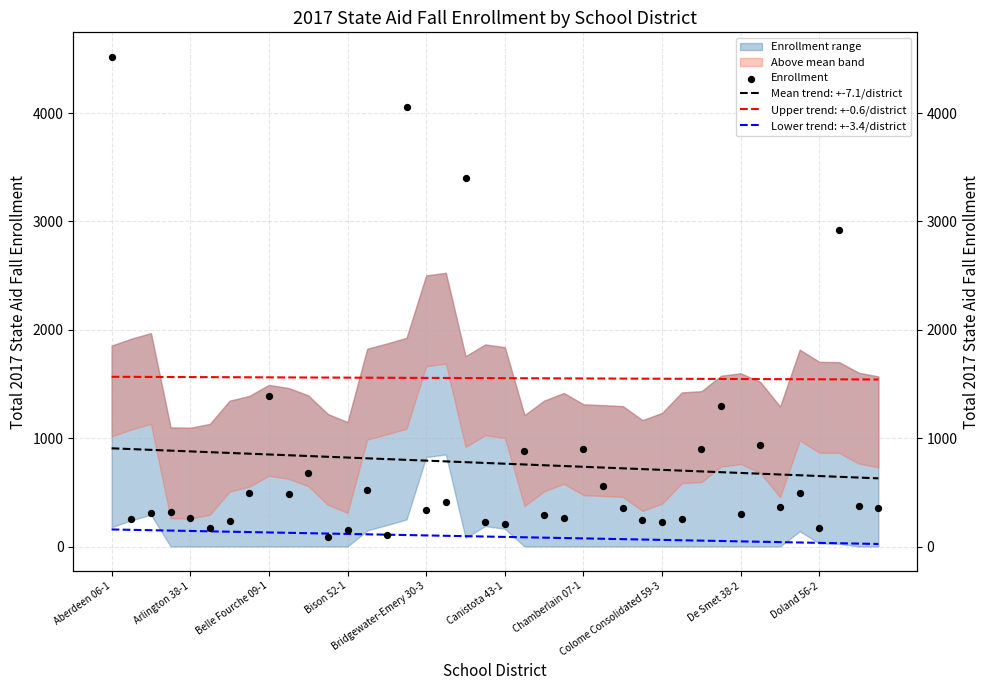

Between 19 and 25, which is larger?

25